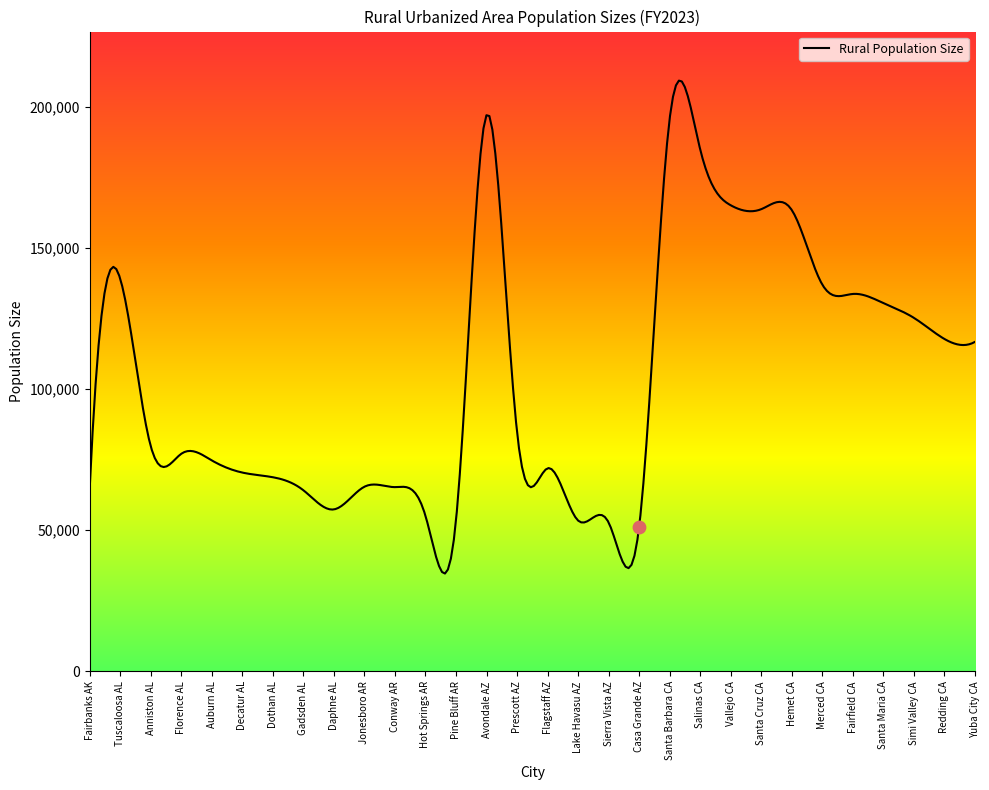

Approximately how many times larger is the value at Redding CA compared to Decatur AL?

1.7